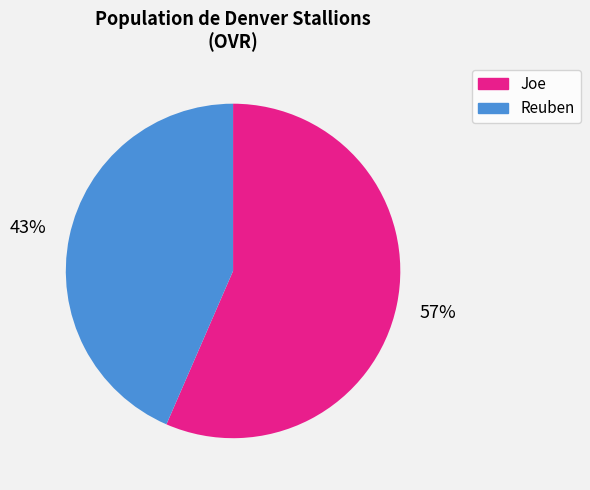

To the nearest percent, what is the average slice percentage?

50%